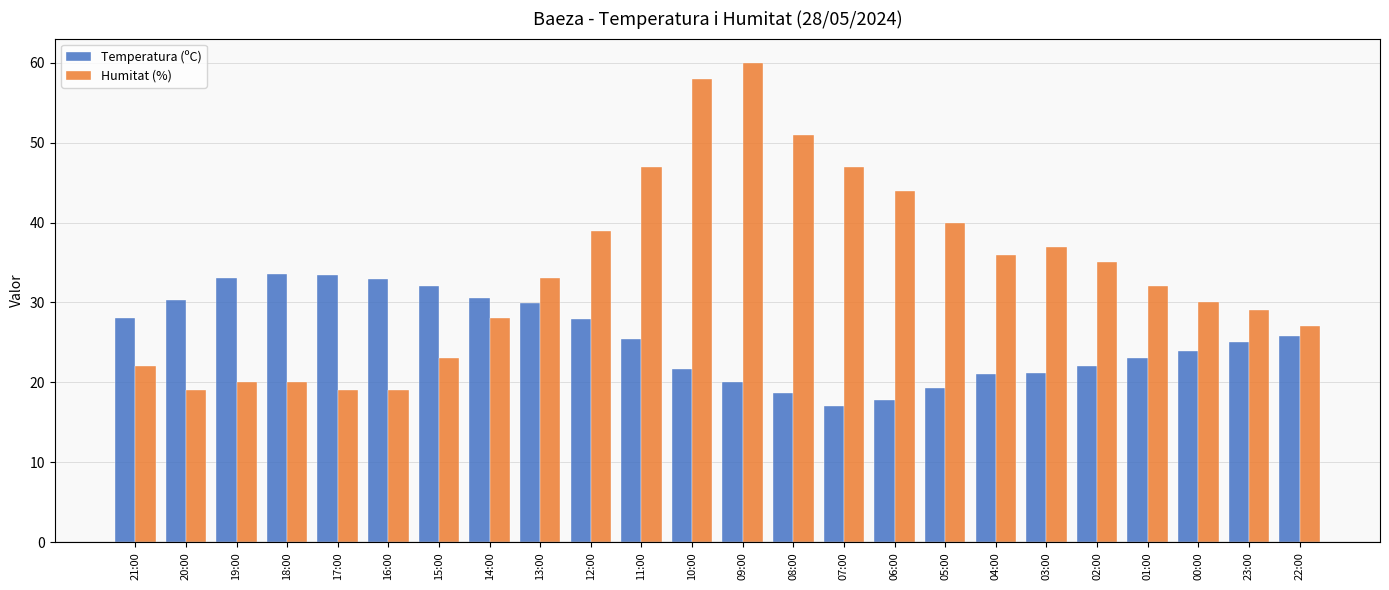

What is the difference between the maximum and second lowest values in the Humitat (%) series?

41.0